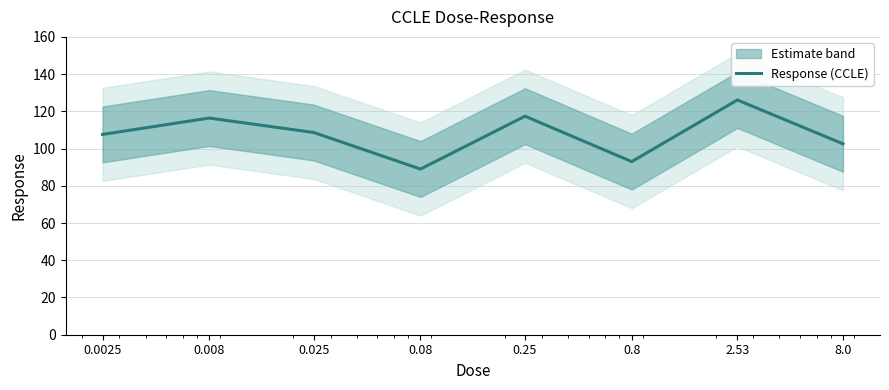

The value at 0.8 is 93.0. True or false?

True